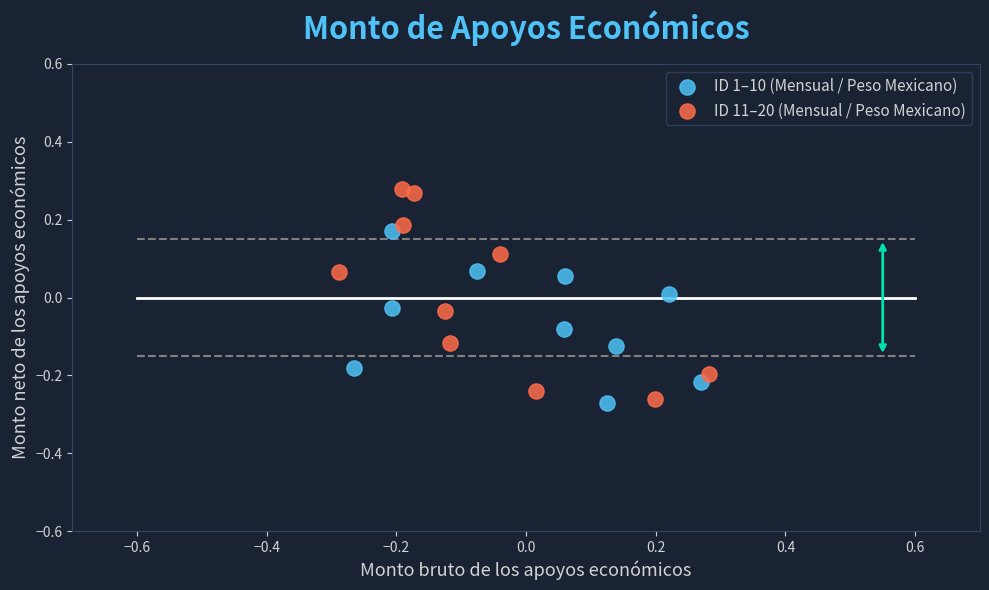

Which series contains the highest Y value?

ID 11–20 (Mensual / Peso Mexicano)